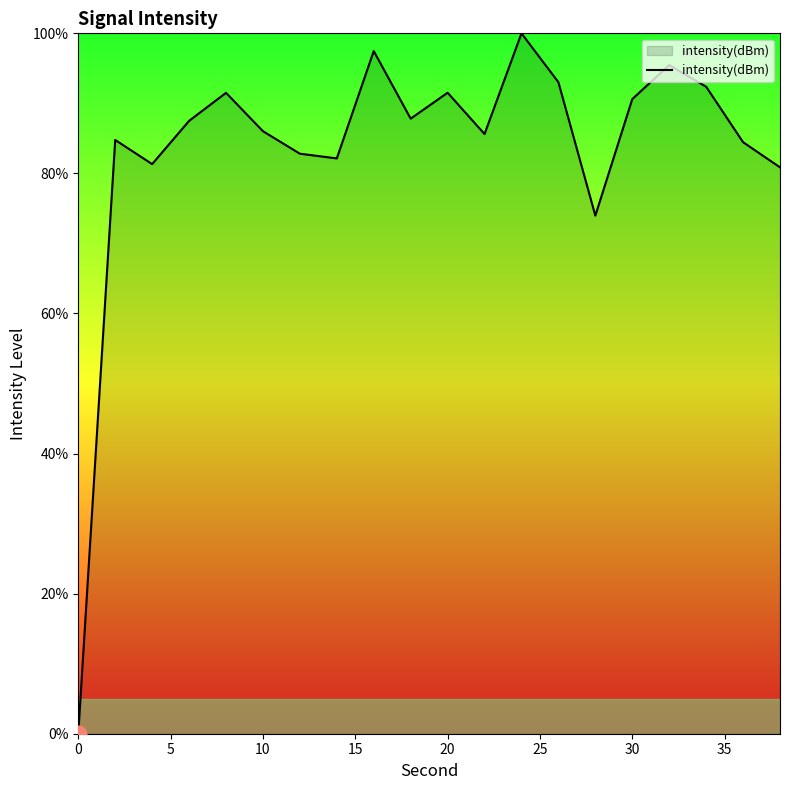

What is the approximate value at 30?

90.6